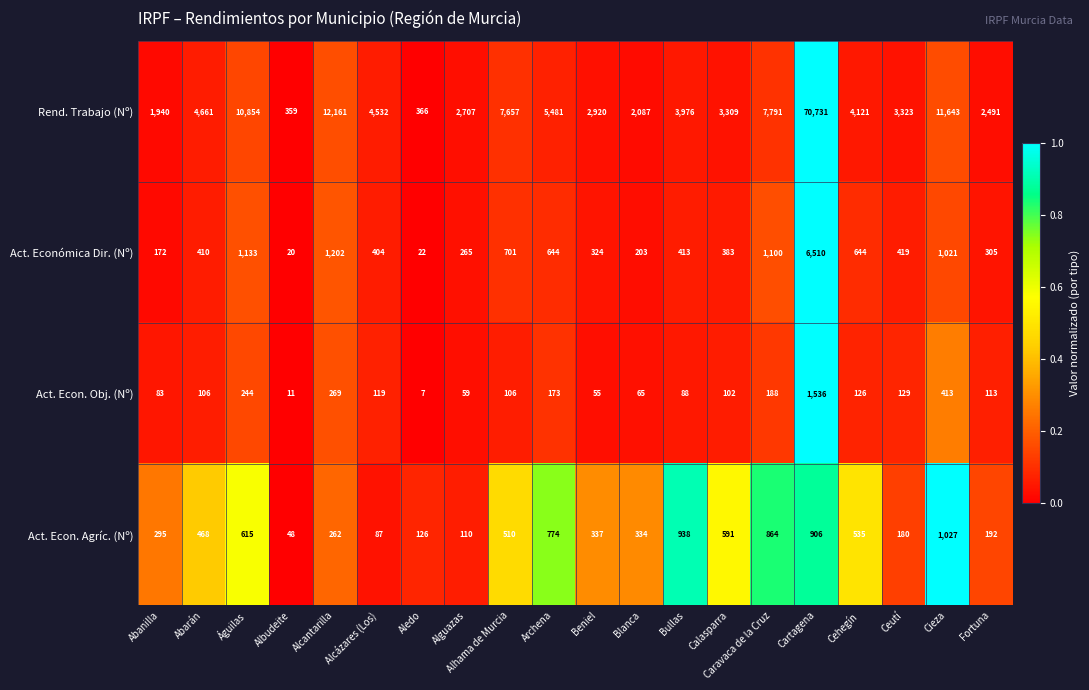

Between Alhama de Murcia and Blanca, which series saw the biggest shift?

Rend. Trabajo (Nº)